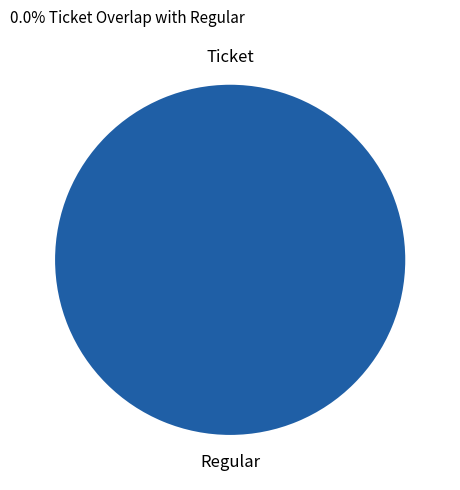

Which slice is the largest?

Regular